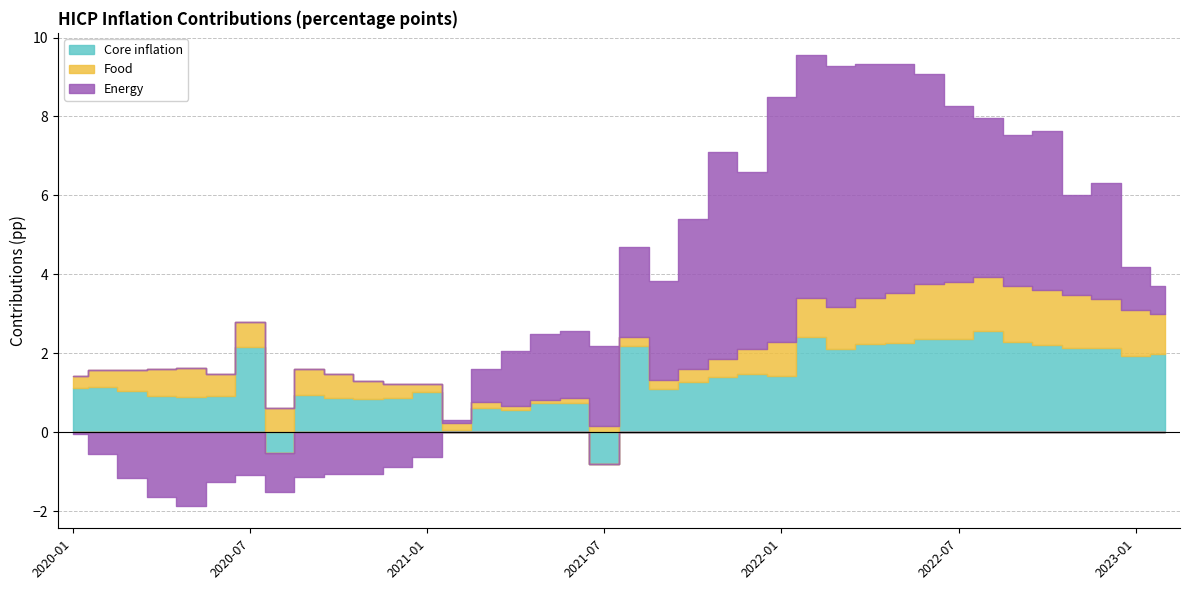

What is the label of the 30th point from the right?

2020-09